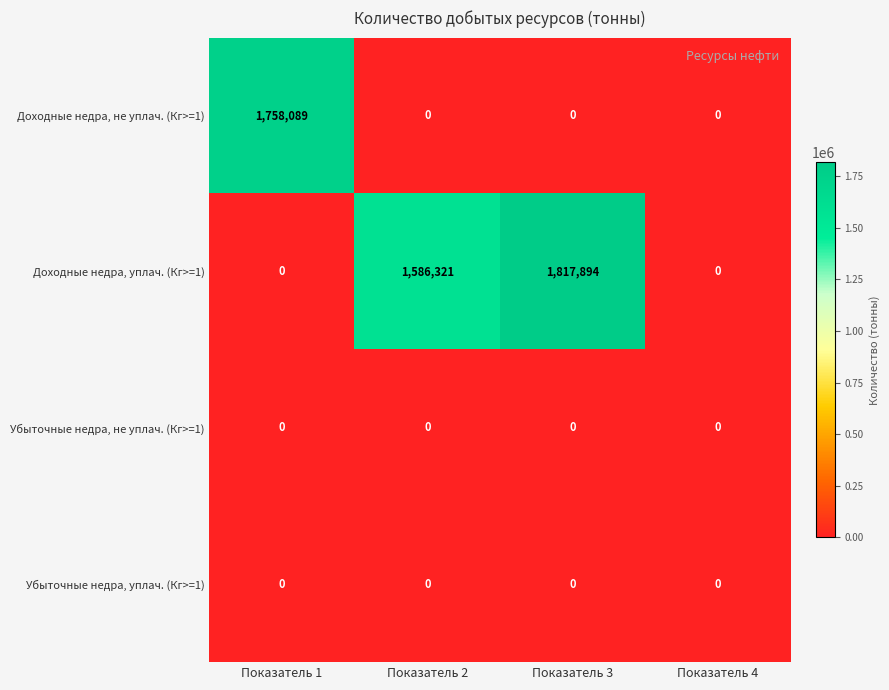

What is the difference between the highest and lowest values at Показатель 2?

1586321